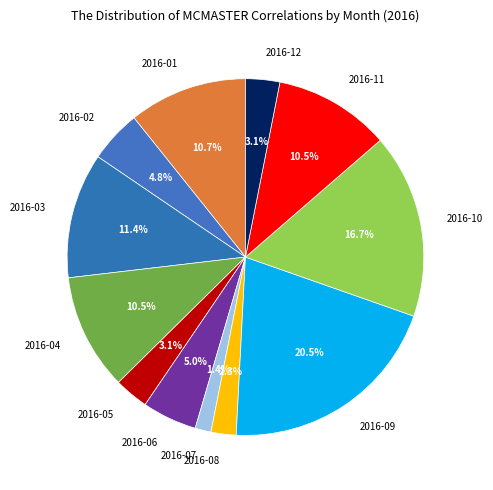

Does 2016-07 account for over 50% of the chart?

No